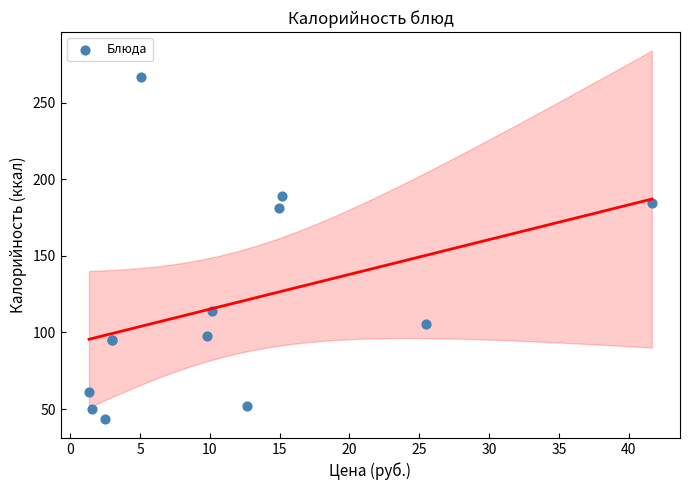

What Y value in the scatter plot is closest to 155?

181.0